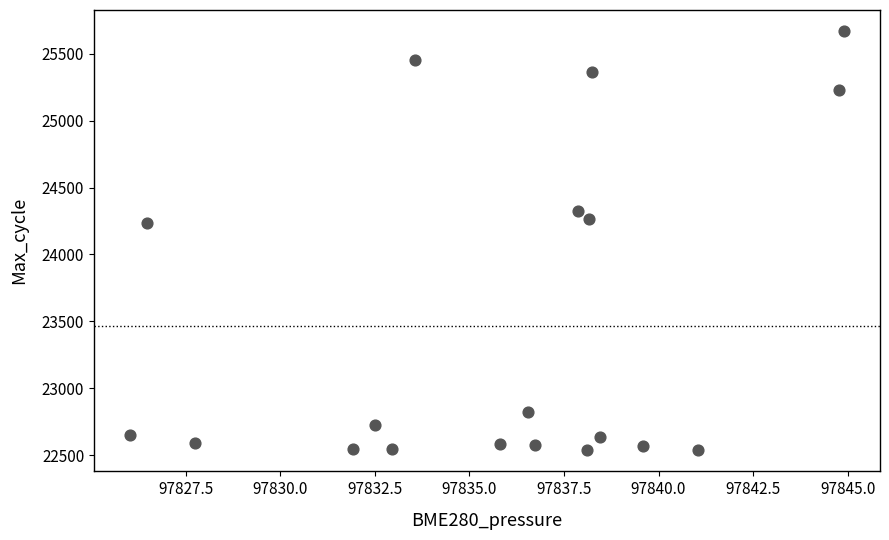

What is the range of Y values (max minus min)?

3136